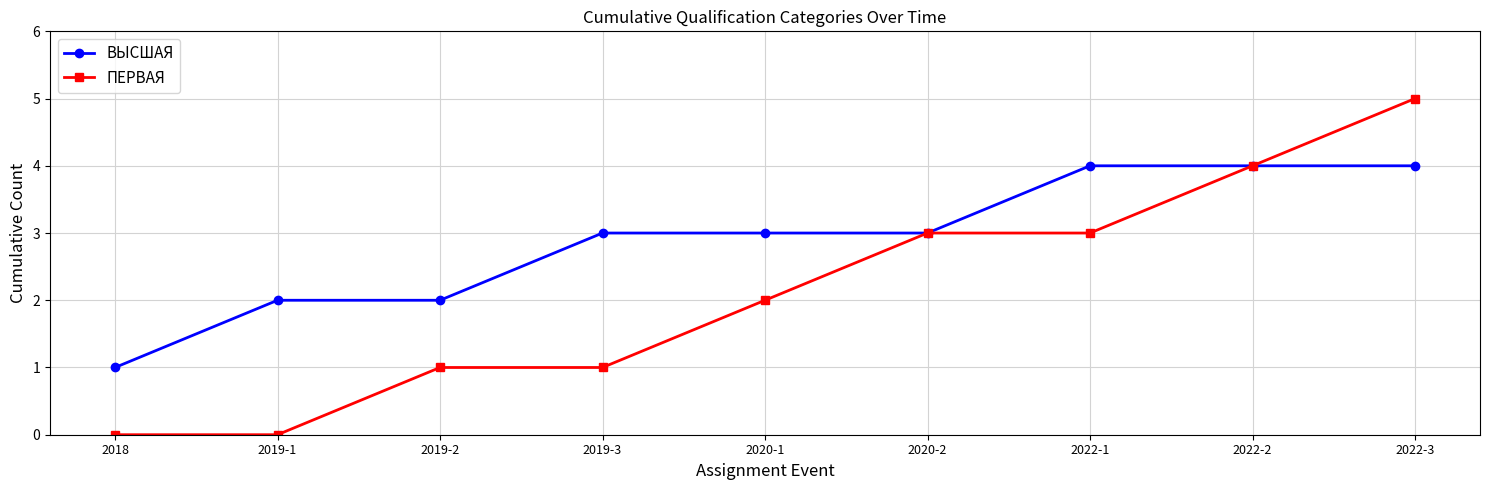

Is this an area chart (filled region under the line)?

No